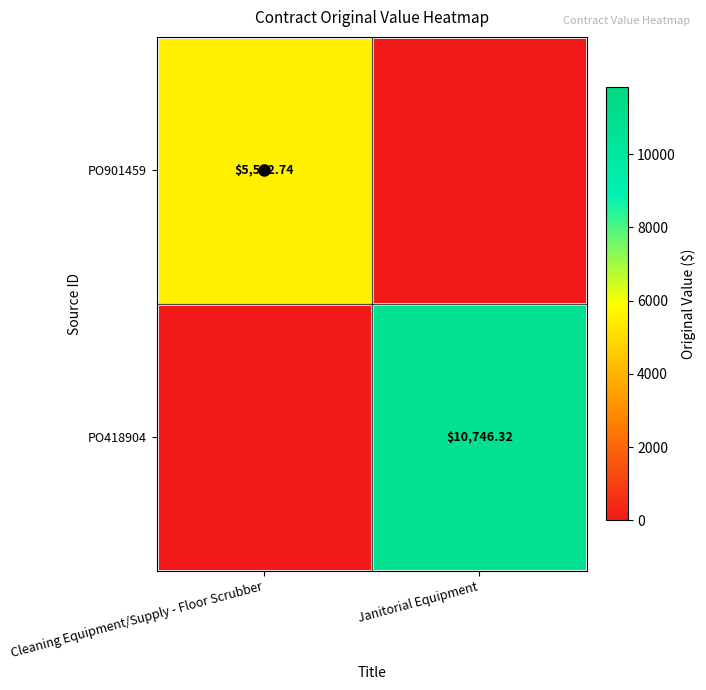

How many positive values does the PO418904 series have?

1